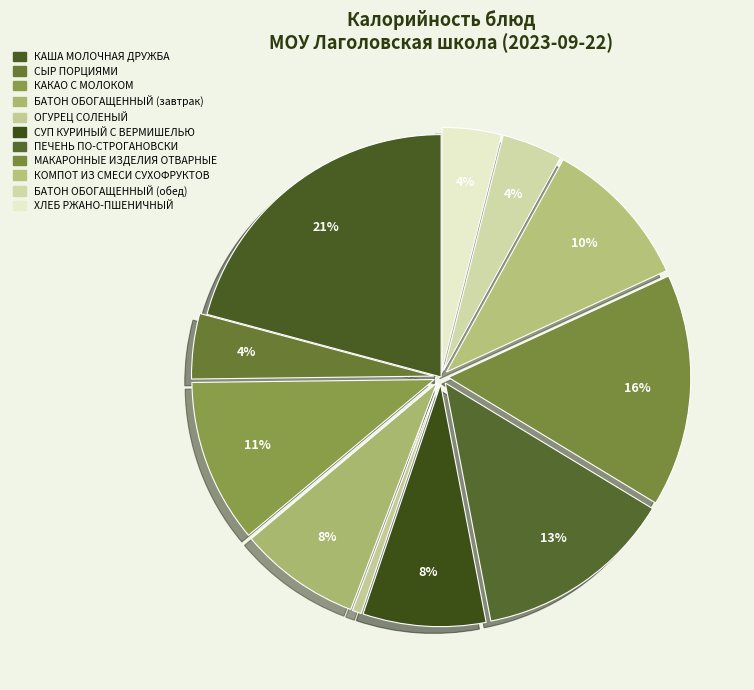

Approximately how many times larger is the value at СУП КУРИНЫЙ С ВЕРМИШЕЛЬЮ compared to ХЛЕБ РЖАНО-ПШЕНИЧНЫЙ?

2.1